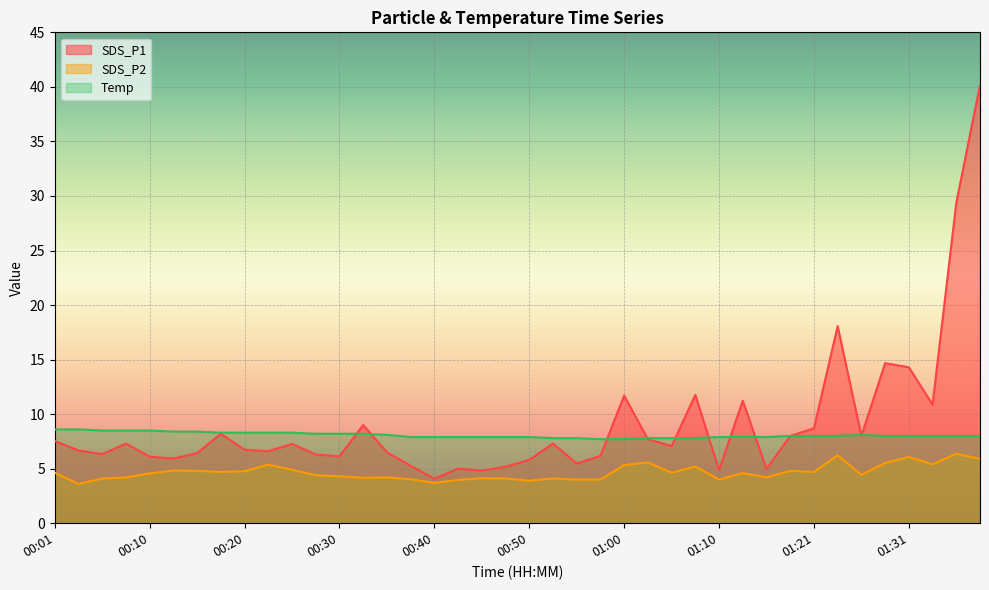

What is the difference between the SDS_P1 values at 01:39 and 01:10?

35.3